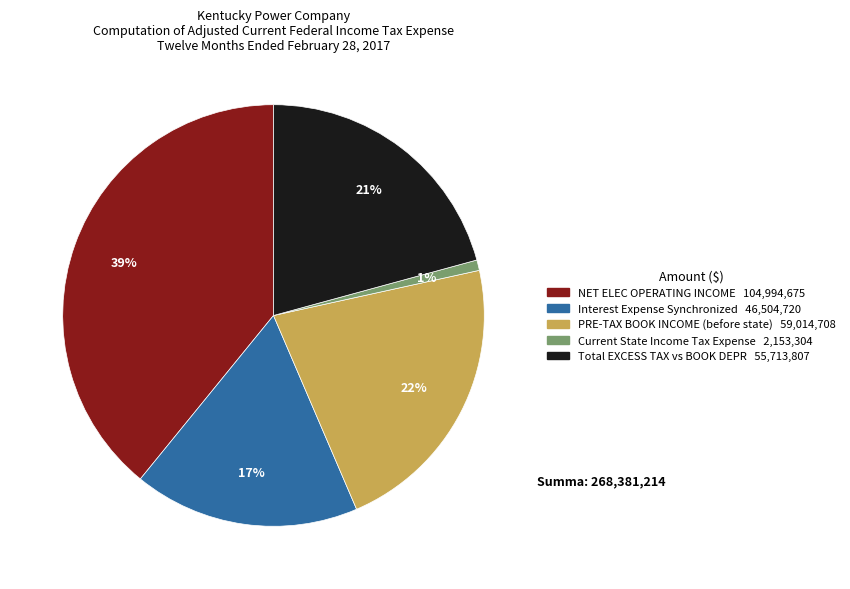

Does any single category account for the majority?

No